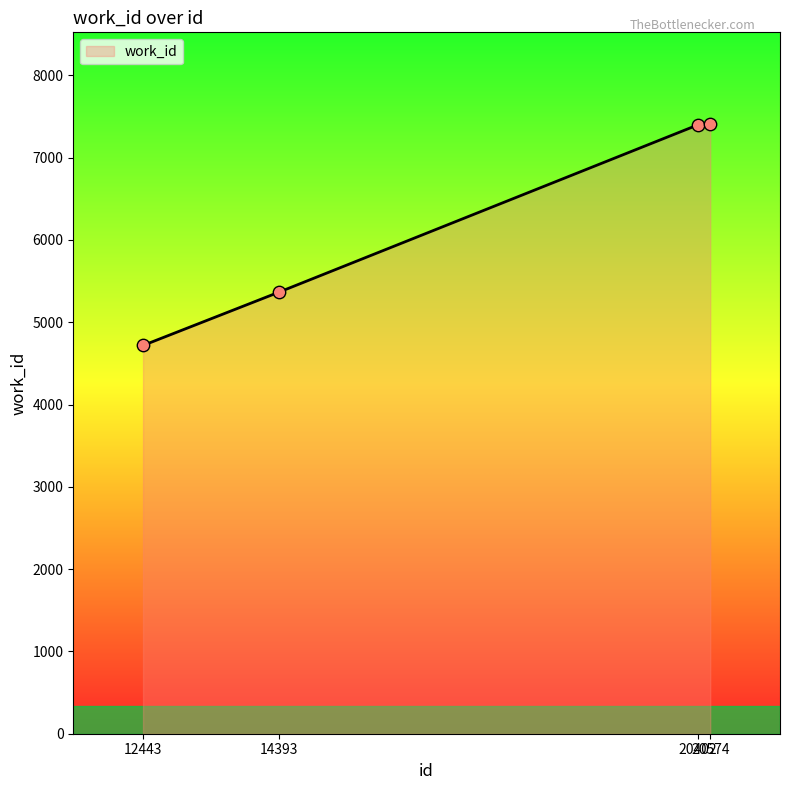

Approximately how many times larger is the value at 20402 compared to 12443?

1.6